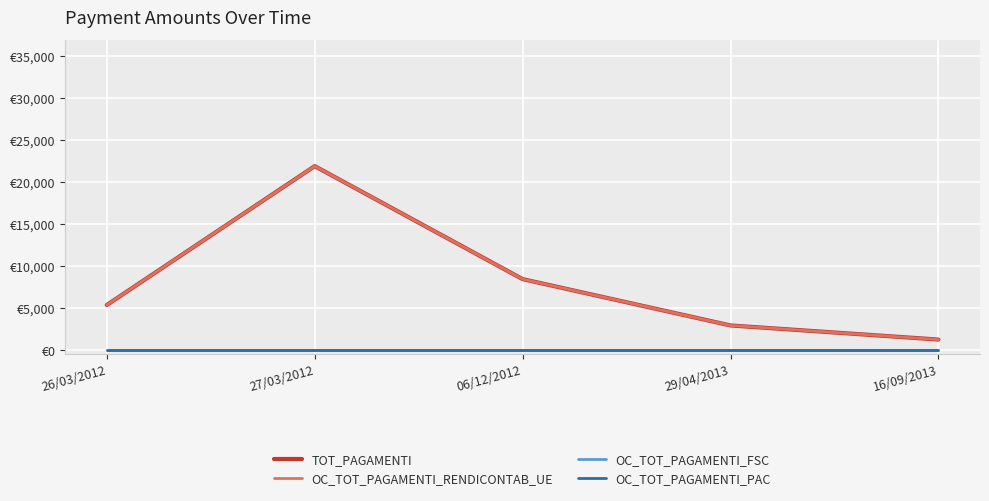

Is this an area chart (filled region under the line)?

No